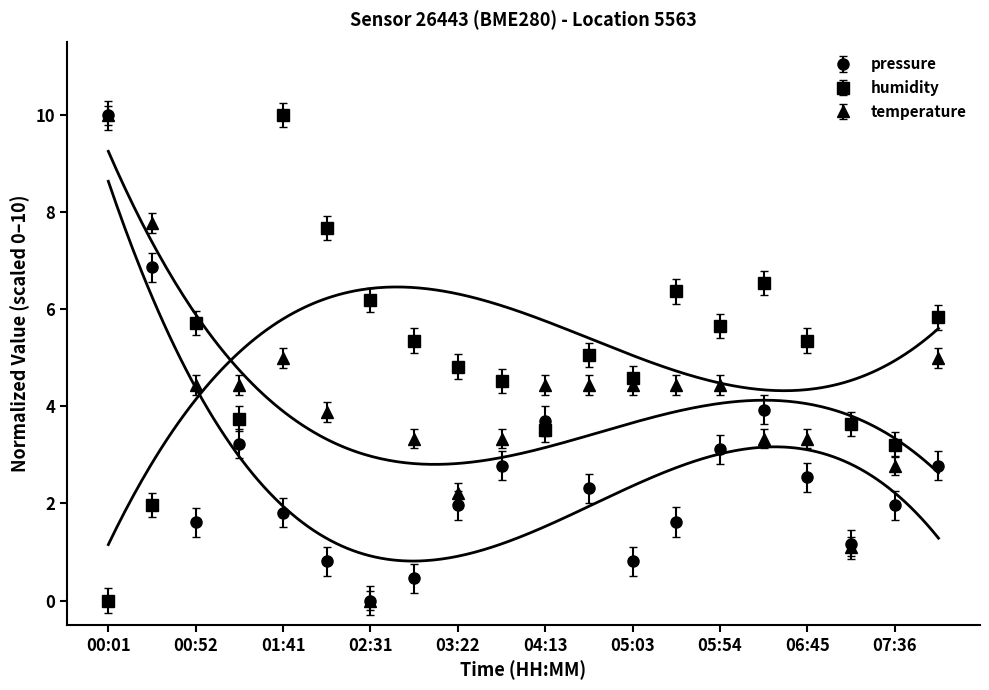

Is the value of humidity at 04:38 greater than the value of pressure at 01:41?

Yes